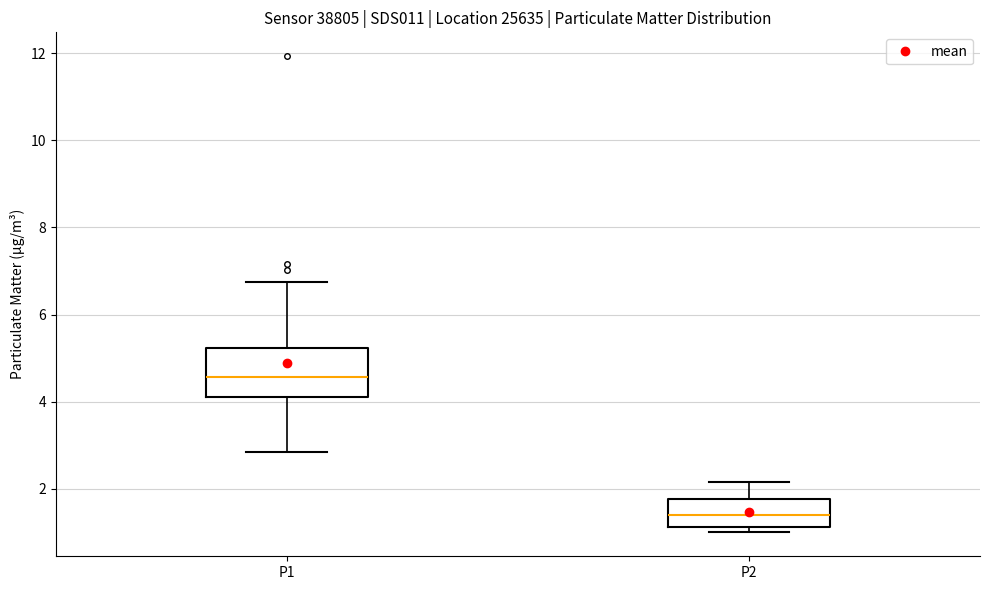

Reading left to right, read every box against the y-axis: the position of its median line, the range the box covers, and the ends of its whiskers. The values are not printed on the chart, so give them approximately, as read against the axis.

P1: median 4.6, box 4.2 to 5.2, whiskers 2.8 to 6.8
P2: median 1.4, box 1.2 to 1.8, whiskers 1.0 to 2.2